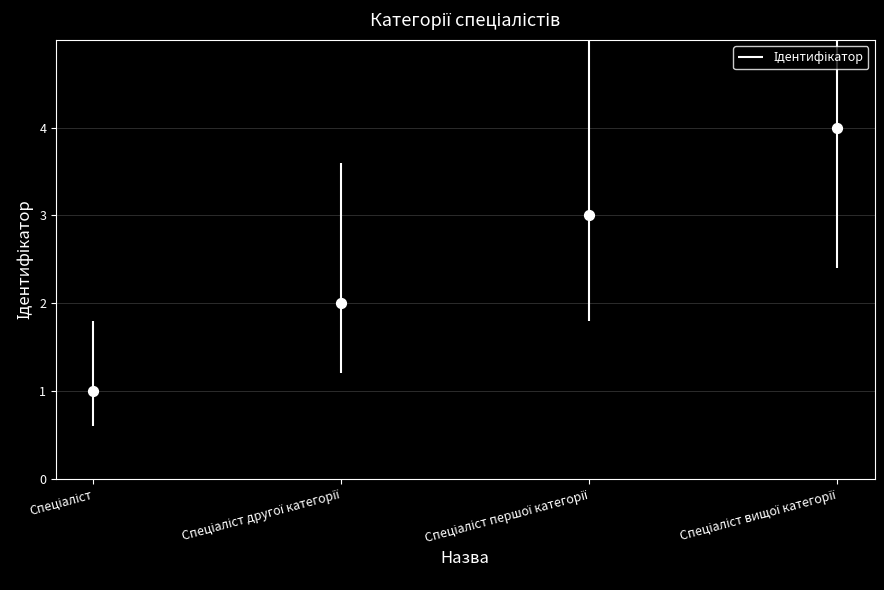

Which has a higher value, Спеціаліст першої категорії or Спеціаліст?

Спеціаліст першої категорії